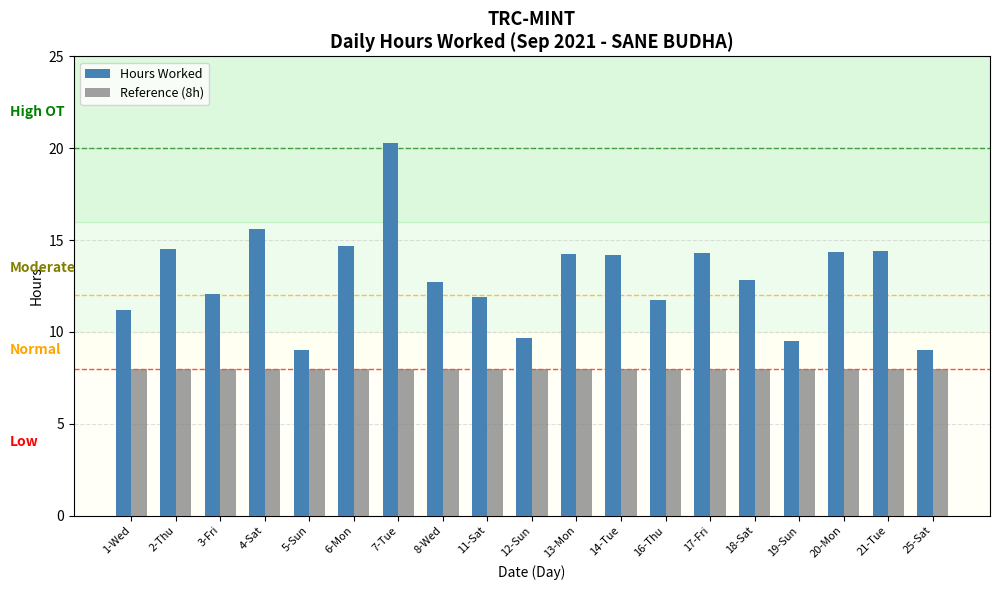

At 20-Mon, list the series in order from smallest to largest.

Reference (8h), Hours Worked